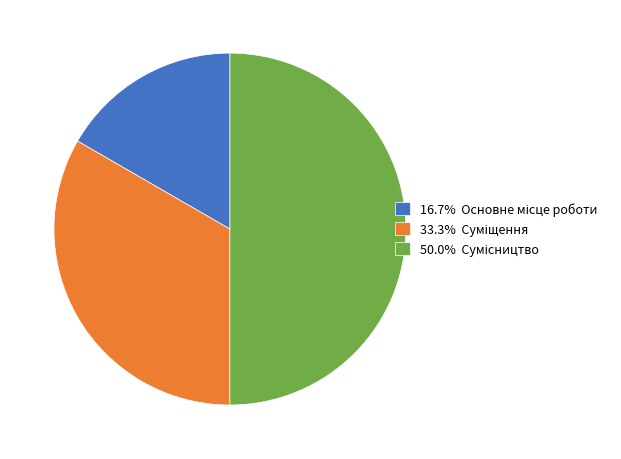

How many slices are in this pie chart?

3